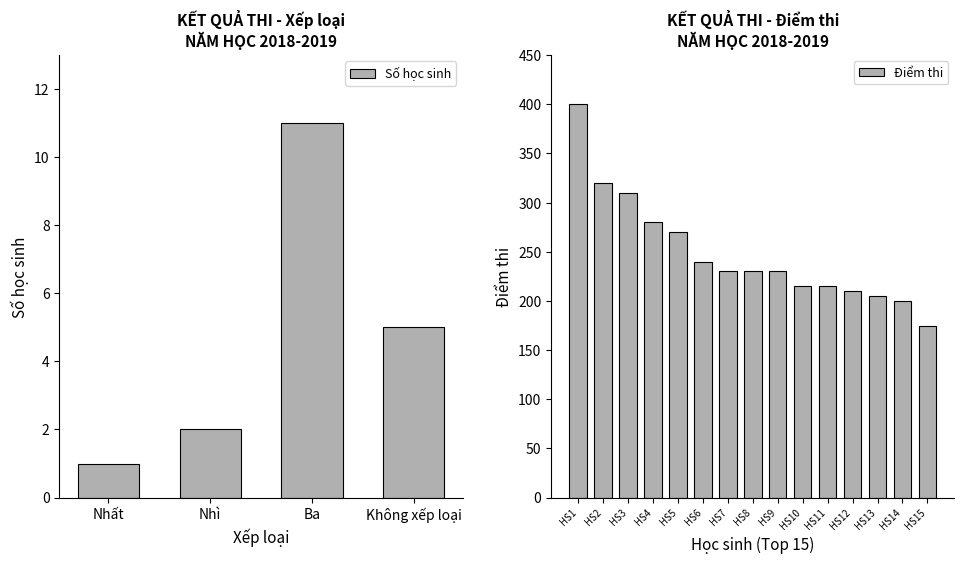

Rank the categories by Số học sinh value from lowest to highest.

Nhất, Nhì, Không xếp loại, Ba